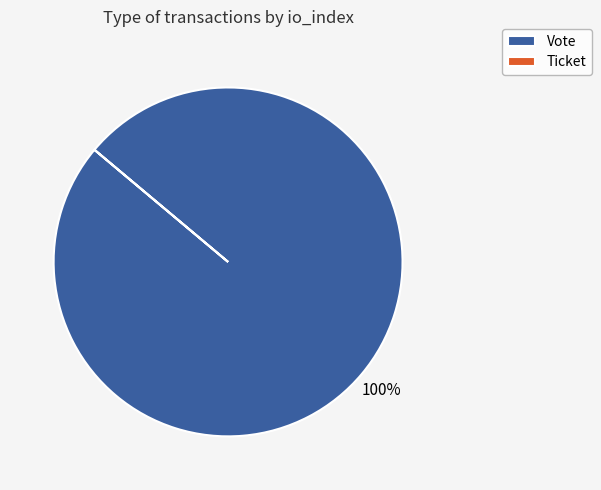

To the nearest percent, what is the average slice percentage?

50%